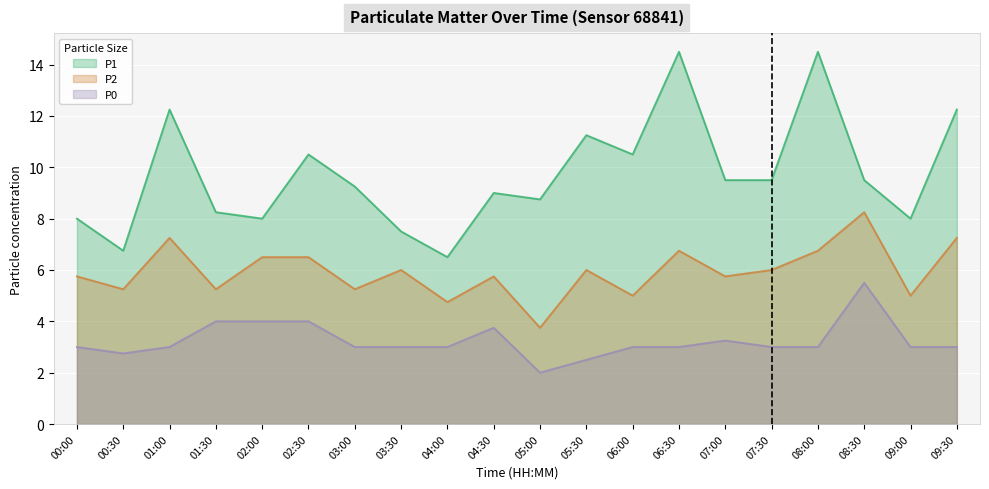

Reading left to right, what are all the values shown in this chart?

P1: 8.0	6.8	12.2	8.2	8.0	10.5	9.2	7.5	6.5	9.0	8.8	11.2	10.5	14.5	9.5	9.5	14.5	9.5	8.0	12.2
P2: 5.8	5.2	7.2	5.2	6.5	6.5	5.2	6.0	4.8	5.8	3.8	6.0	5.0	6.8	5.8	6.0	6.8	8.2	5.0	7.2
P0: 3.0	2.8	3.0	4.0	4.0	4.0	3.0	3.0	3.0	3.8	2.0	2.5	3.0	3.0	3.2	3.0	3.0	5.5	3.0	3.0